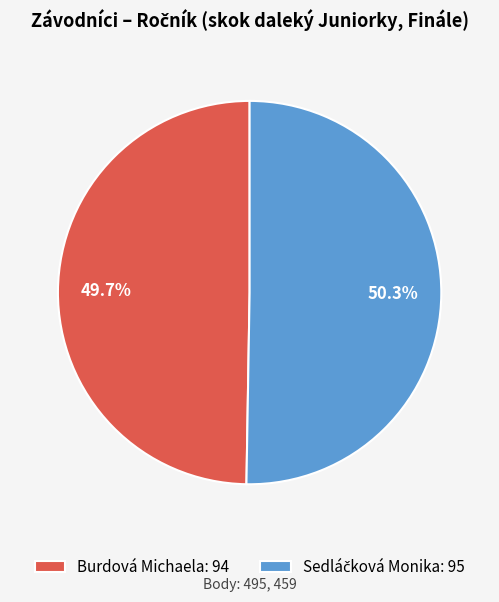

What percentage is NOT represented by Burdová Michaela: 94?

50.3%